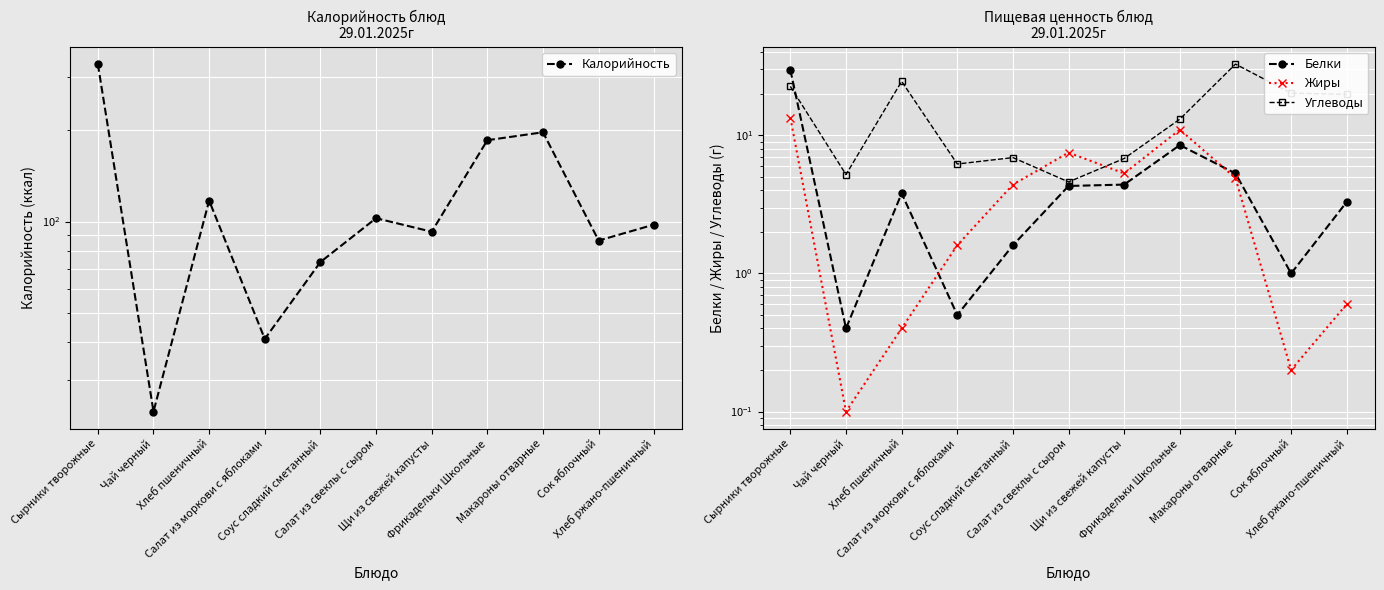

What is the label of the 7th point from the right?

Соус сладкий сметанный